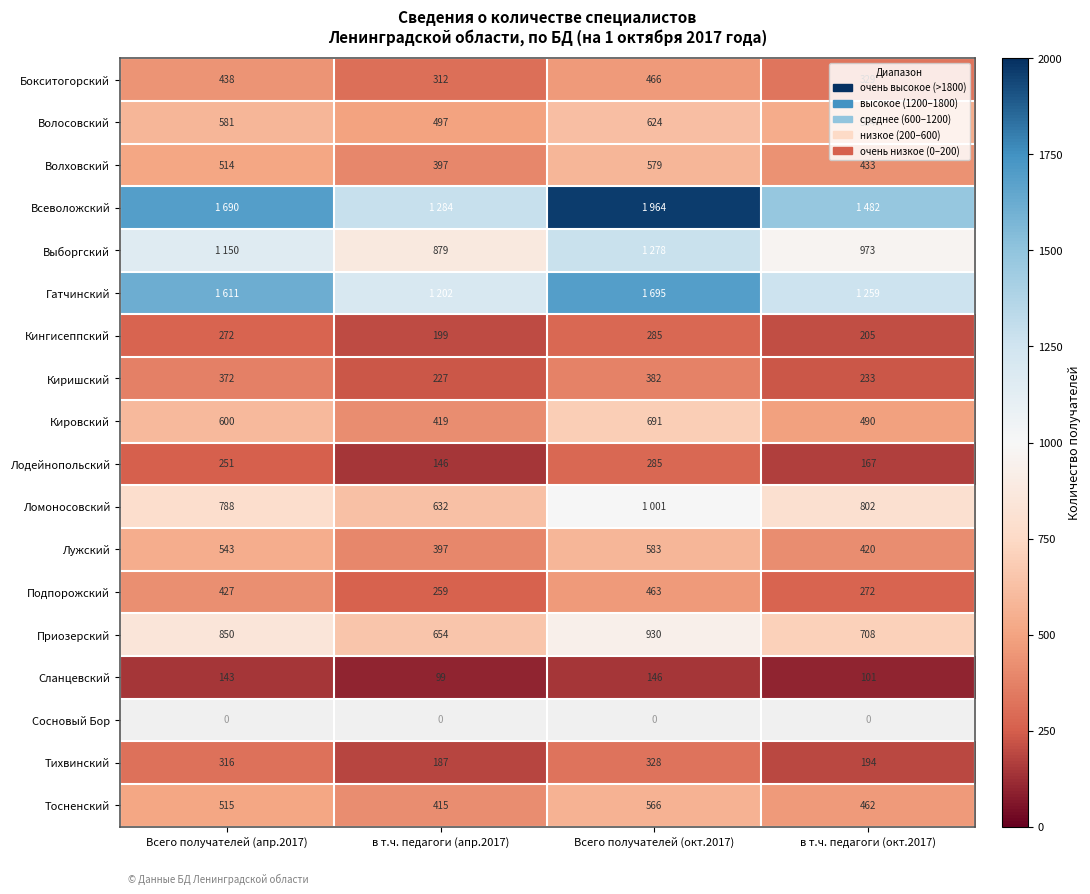

Is it true that Кировский equals 490 at в т.ч. педагоги (окт.2017)?

True